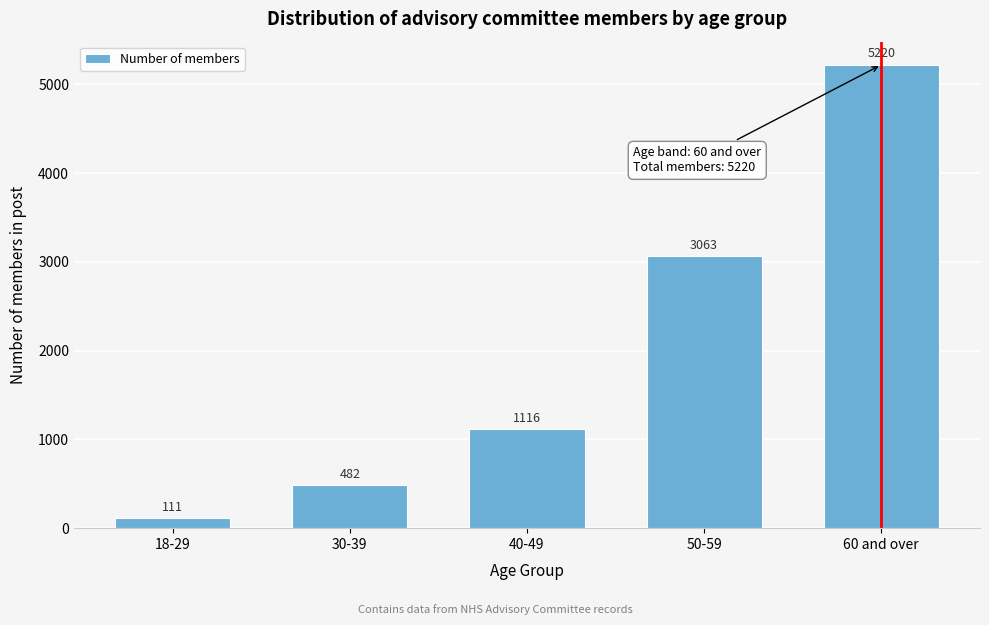

Reading left to right, transcribe all the data shown in this chart.

111	482	1116	3063	5220